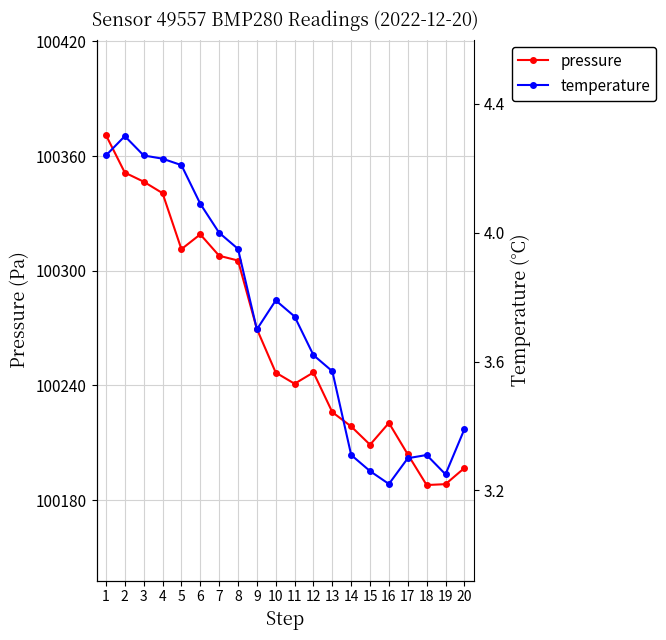

Is the value of pressure at 5 greater than the value of temperature at 12?

Yes